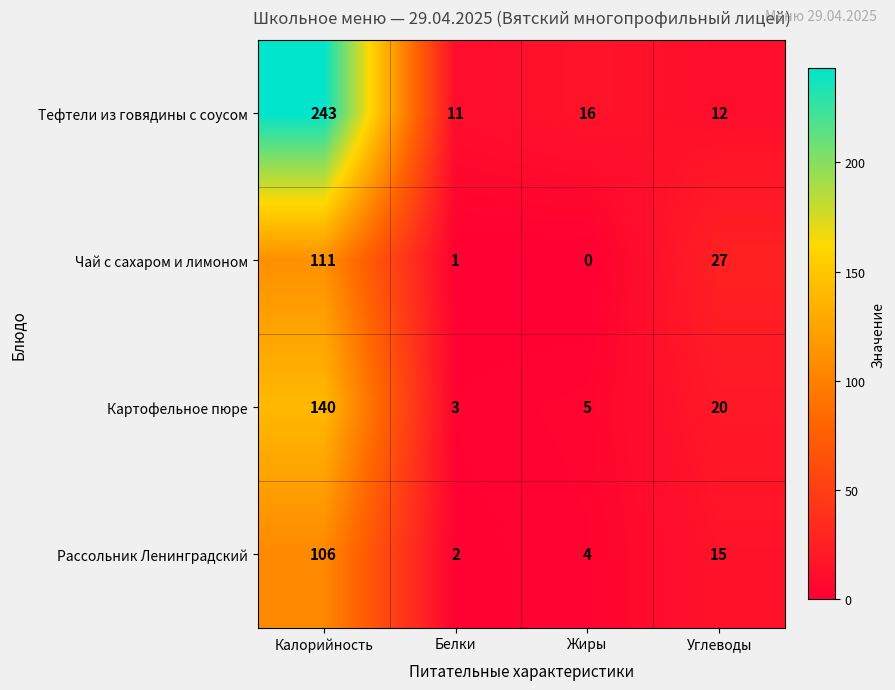

At which label does Картофельное пюре first exceed 20?

Калорийность